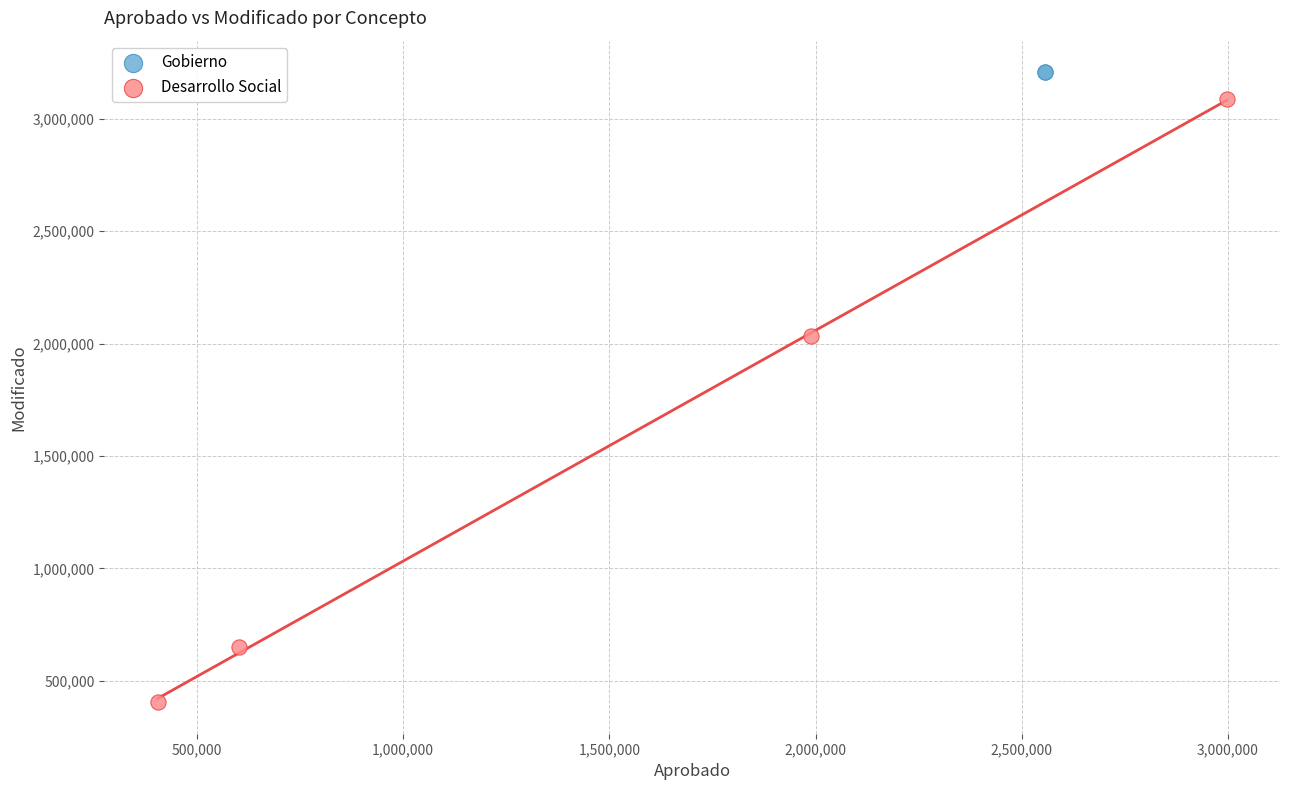

What are all the series names shown in the legend?

Gobierno, Desarrollo Social